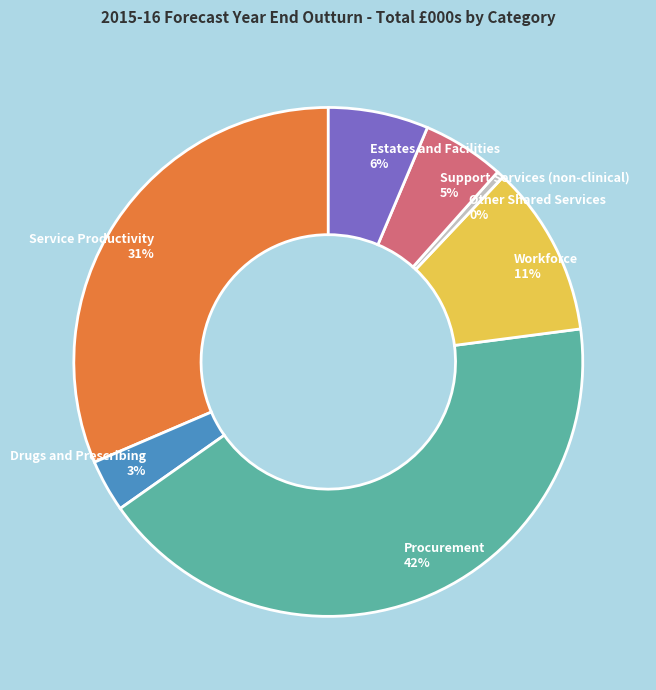

Rank the categories by value from highest to lowest.

Procurement, Service Productivity, Workforce, Estates and Facilities, Support Services (non-clinical), Drugs and Prescribing, Other Shared Services